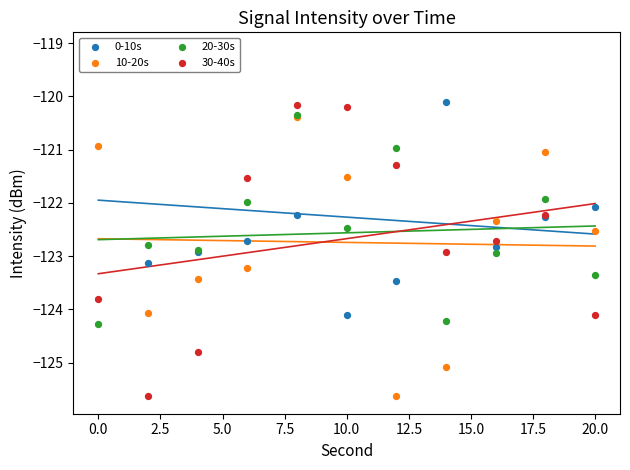

Which series has the largest total across all categories?

0-10s